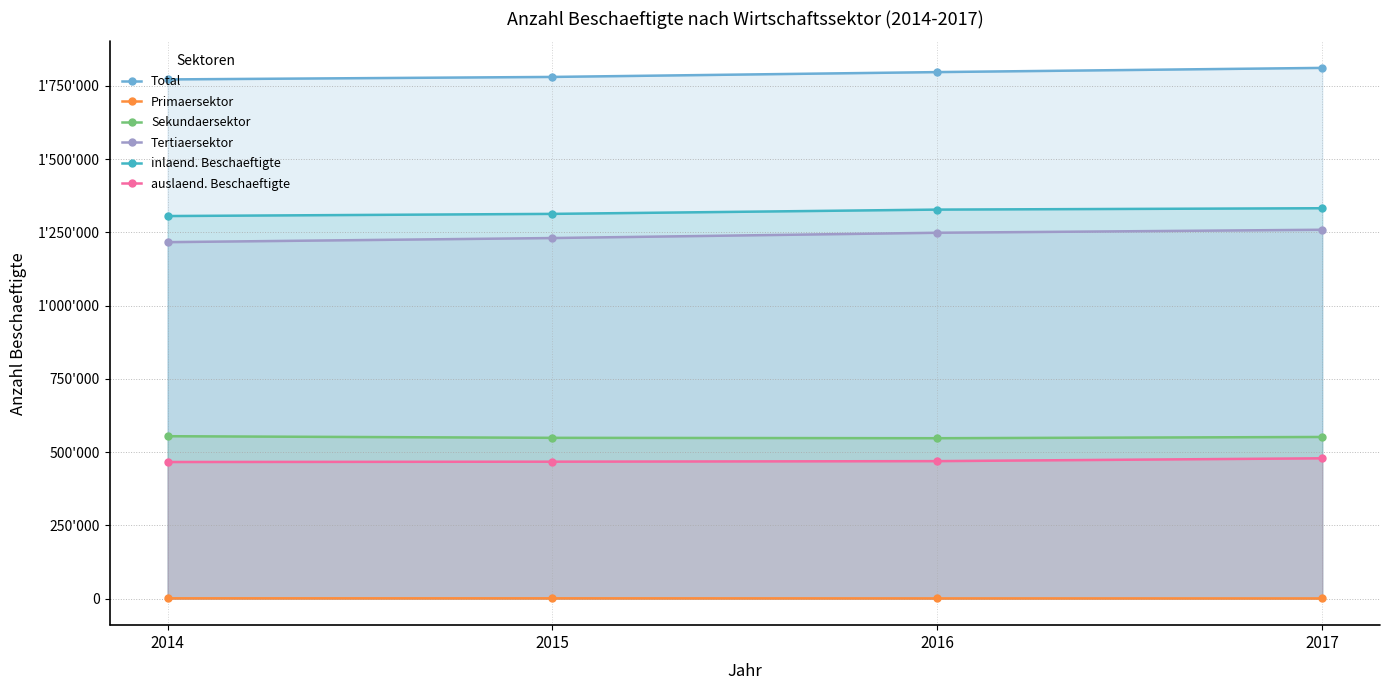

What value does the Sekundaersektor series have at 2017?

551629